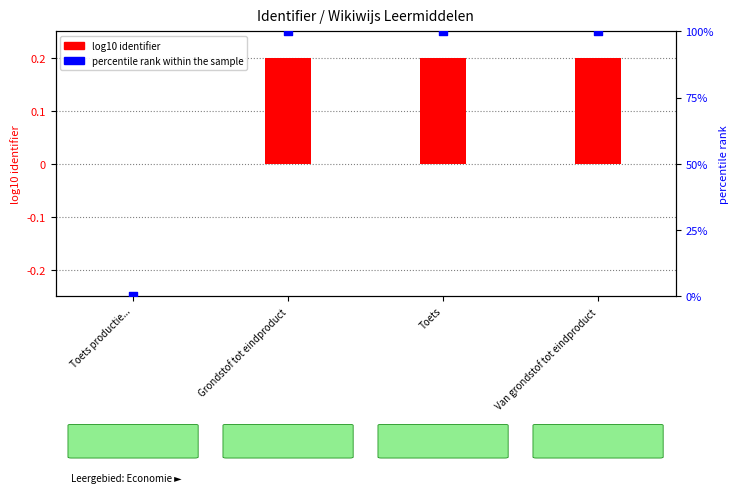

Which series reaches the minimum Y coordinate?

log10 identifier